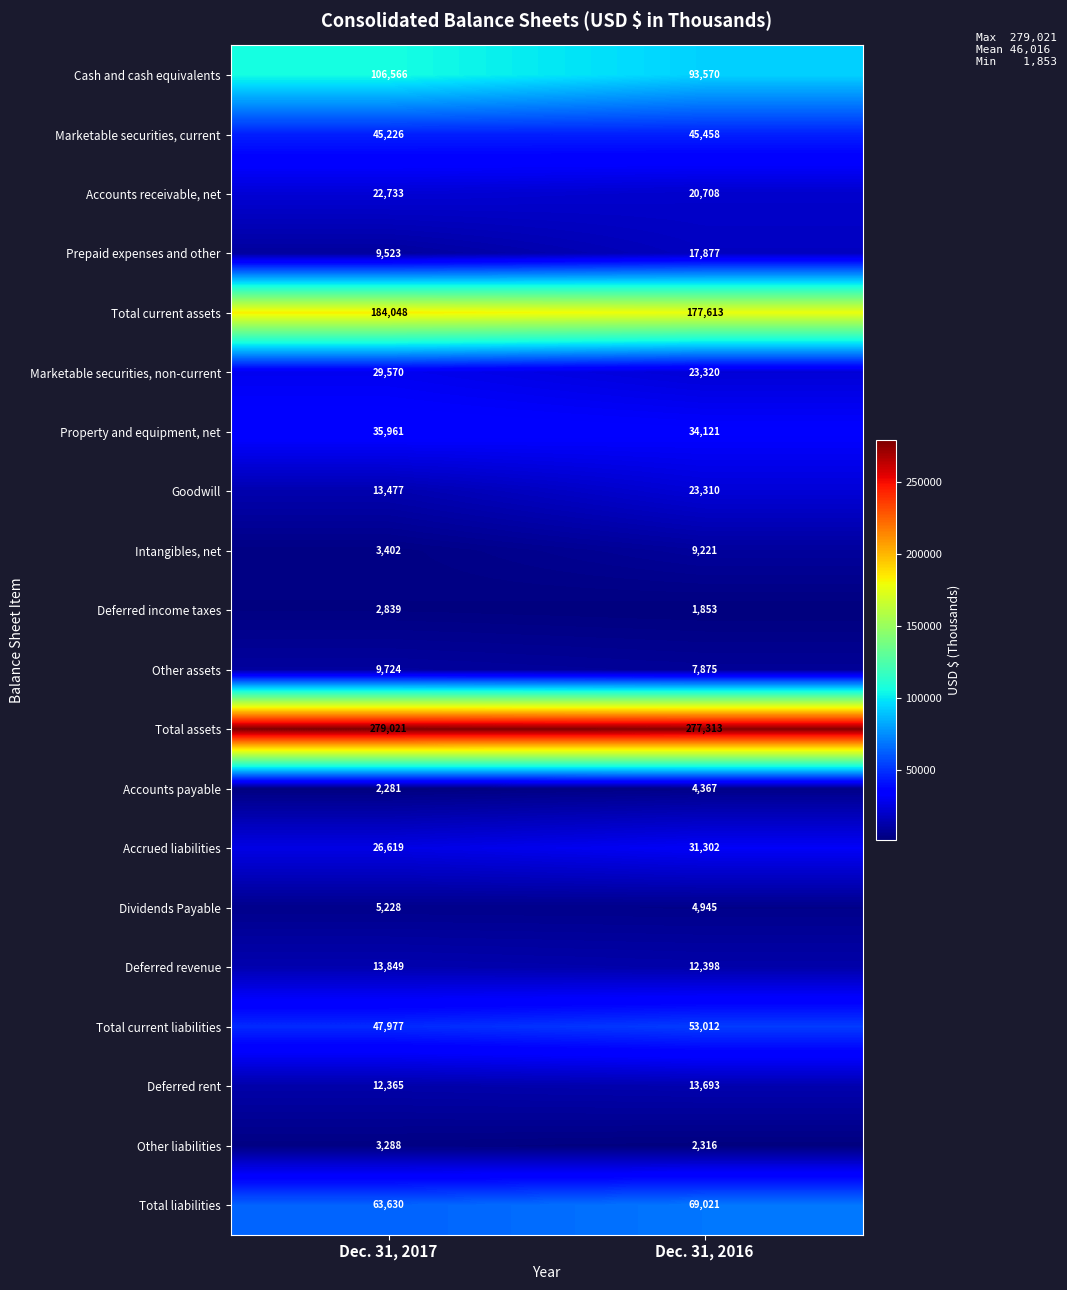

Which label corresponds to the largest value in the chart?

Dec. 31, 2017